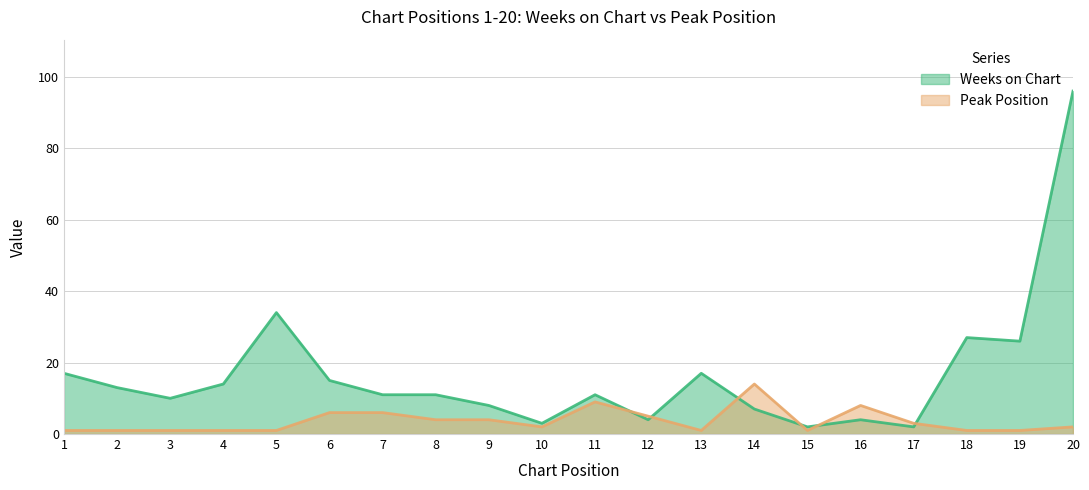

How many series are shown in this chart?

2